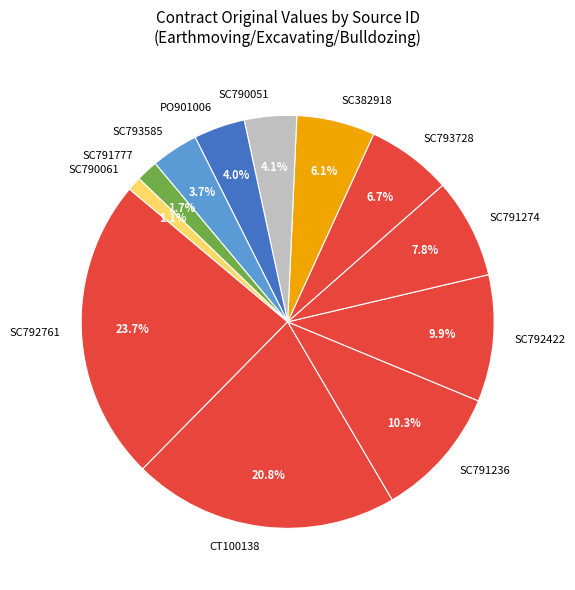

Do SC792761 and SC790061 together represent more than half of the pie?

No